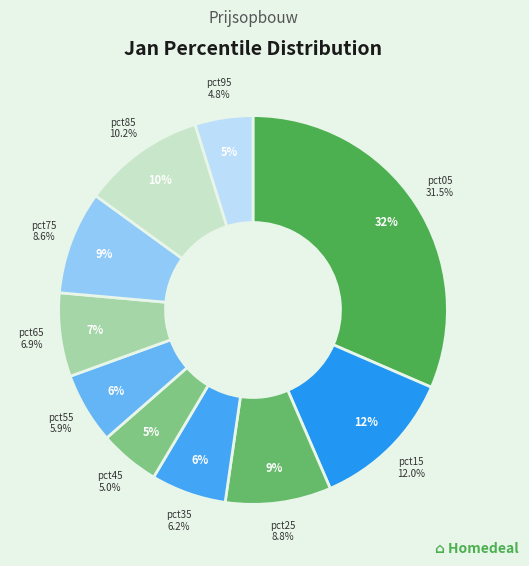

How many segments does this pie chart have?

10